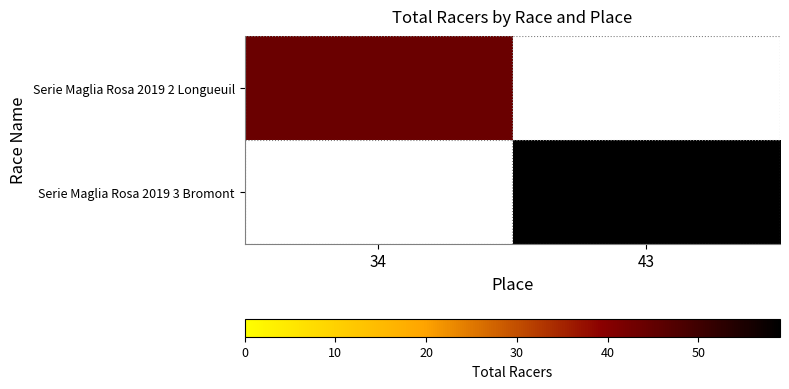

Rank the series by their maximum value, from lowest to highest.

Serie Maglia Rosa 2019 2 Longueuil, Serie Maglia Rosa 2019 3 Bromont